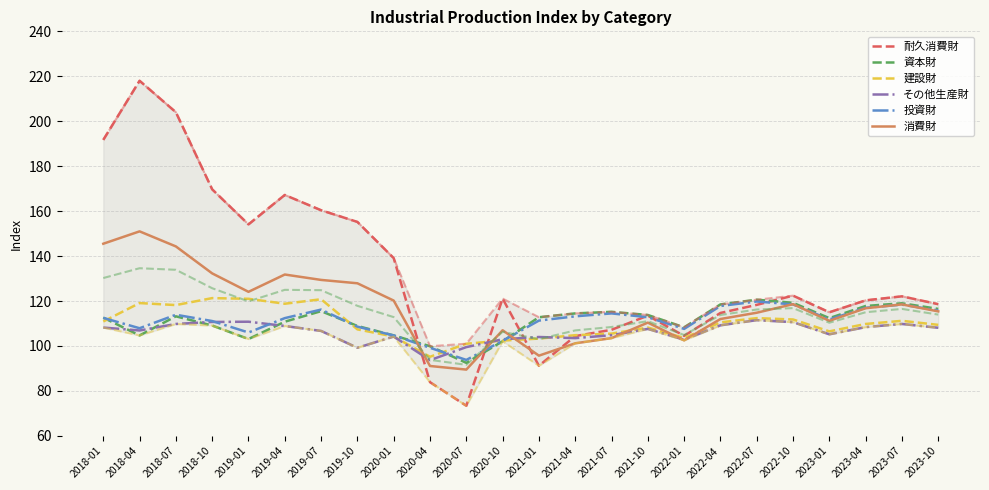

Reading left to right, what are all the values shown in this chart?

耐久消費財: 2018-01=191.7	2018-04=218.0	2018-07=204.0	2018-10=169.7	2019-01=154.1	2019-04=167.2	2019-07=160.4	2019-10=155.2	2020-01=139.1	2020-04=83.9	2020-07=73.4	2020-10=121.1	2021-01=91.2	2021-04=104.4	2021-07=107.2	2021-10=113.5	2022-01=104.5	2022-04=114.7	2022-07=118.3	2022-10=122.4	2023-01=115.0	2023-04=120.3	2023-07=122.1	2023-10=118.6
資本財: 2018-01=112.6	2018-04=104.7	2018-07=113.2	2018-10=109.1	2019-01=103.1	2019-04=110.8	2019-07=115.5	2019-10=108.9	2020-01=104.7	2020-04=99.9	2020-07=92.5	2020-10=102.1	2021-01=112.8	2021-04=114.5	2021-07=115.2	2021-10=113.8	2022-01=108.3	2022-04=118.5	2022-07=120.6	2022-10=119.2	2023-01=112.4	2023-04=117.8	2023-07=119.0	2023-10=116.5
建設財: 2018-01=110.9	2018-04=119.1	2018-07=118.2	2018-10=121.3	2019-01=121.0	2019-04=118.8	2019-07=120.8	2019-10=107.4	2020-01=104.2	2020-04=95.2	2020-07=101.0	2020-10=102.4	2021-01=103.3	2021-04=104.8	2021-07=105.5	2021-10=108.2	2022-01=103.6	2022-04=110.5	2022-07=112.4	2022-10=111.8	2023-01=106.5	2023-04=109.8	2023-07=111.2	2023-10=109.4
その他生産財: 2018-01=108.2	2018-04=106.9	2018-07=109.8	2018-10=110.7	2019-01=110.8	2019-04=108.9	2019-07=106.7	2019-10=99.2	2020-01=104.2	2020-04=93.7	2020-07=99.5	2020-10=103.0	2021-01=104.0	2021-04=103.5	2021-07=104.8	2021-10=107.6	2022-01=102.8	2022-04=109.2	2022-07=111.5	2022-10=110.6	2023-01=105.2	2023-04=108.4	2023-07=109.8	2023-10=108.1
投資財: 2018-01=112.5	2018-04=107.9	2018-07=113.9	2018-10=111.1	2019-01=106.0	2019-04=112.4	2019-07=116.2	2019-10=108.6	2020-01=104.7	2020-04=99.2	2020-07=93.8	2020-10=102.3	2021-01=111.3	2021-04=113.2	2021-07=114.5	2021-10=112.8	2022-01=107.6	2022-04=117.8	2022-07=119.8	2022-10=118.5	2023-01=111.8	2023-04=117.0	2023-07=118.4	2023-10=115.8
消費財: 2018-01=145.5	2018-04=151.0	2018-07=144.3	2018-10=132.3	2019-01=124.1	2019-04=131.8	2019-07=129.4	2019-10=127.9	2020-01=120.2	2020-04=91.1	2020-07=89.5	2020-10=107.0	2021-01=95.7	2021-04=101.2	2021-07=103.5	2021-10=110.4	2022-01=102.5	2022-04=112.0	2022-07=114.8	2022-10=118.6	2023-01=111.2	2023-04=116.8	2023-07=118.5	2023-10=115.4